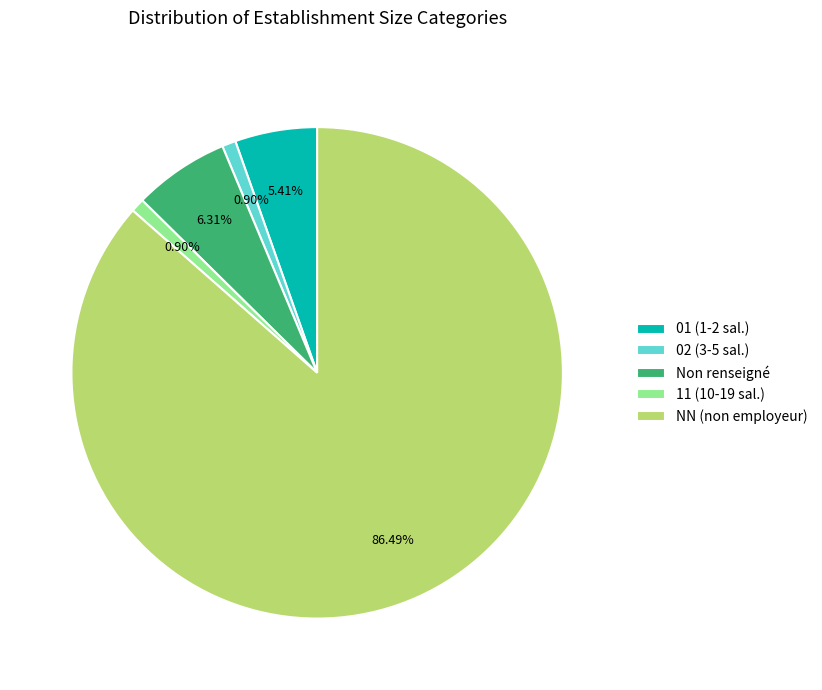

Between 02 (3-5 sal.) and 01 (1-2 sal.), which is larger?

01 (1-2 sal.)